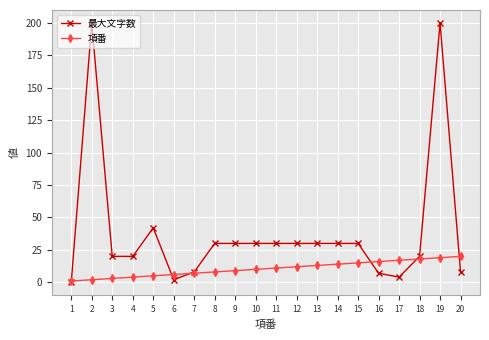

What is the difference between the maximum and minimum values in the 最大文字数 series?

200